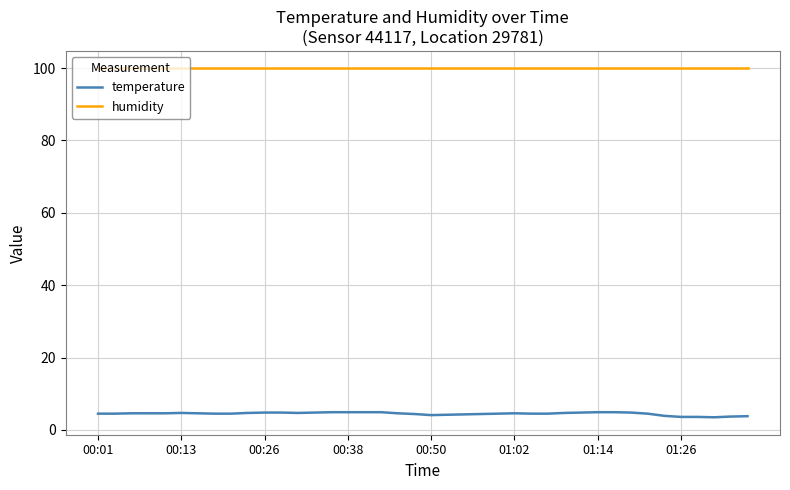

Which series has the widest spread of values?

temperature